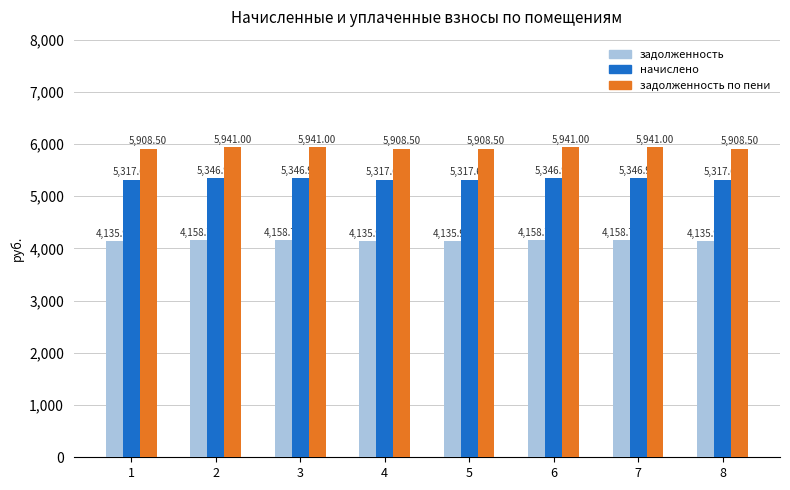

At which label does начислено first exceed 5346?

2